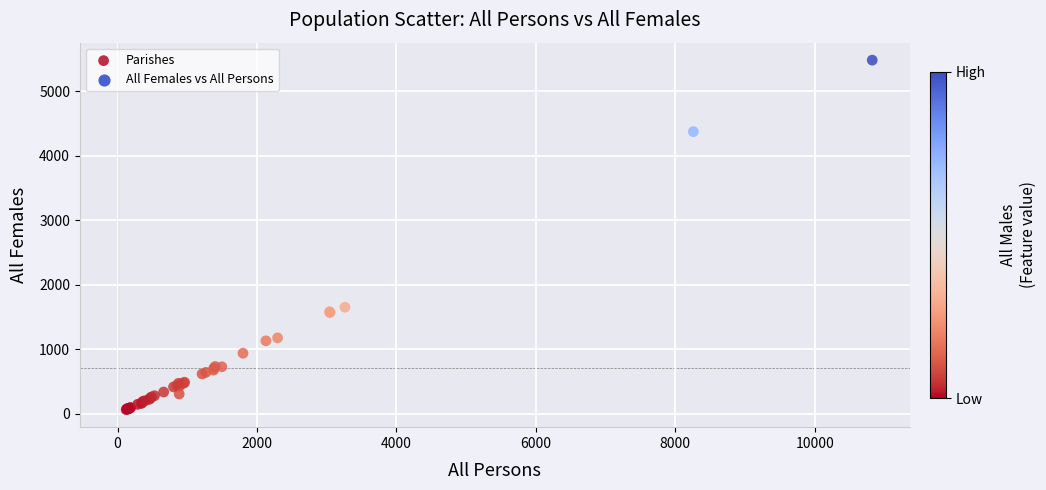

What Y value in the scatter plot is closest to 2773?

1653